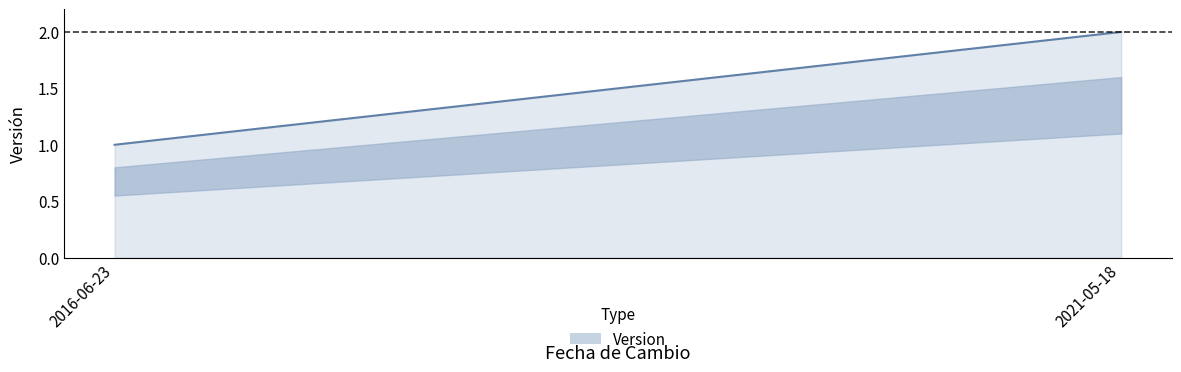

What is the label of the 1st point from the right?

2021-05-18